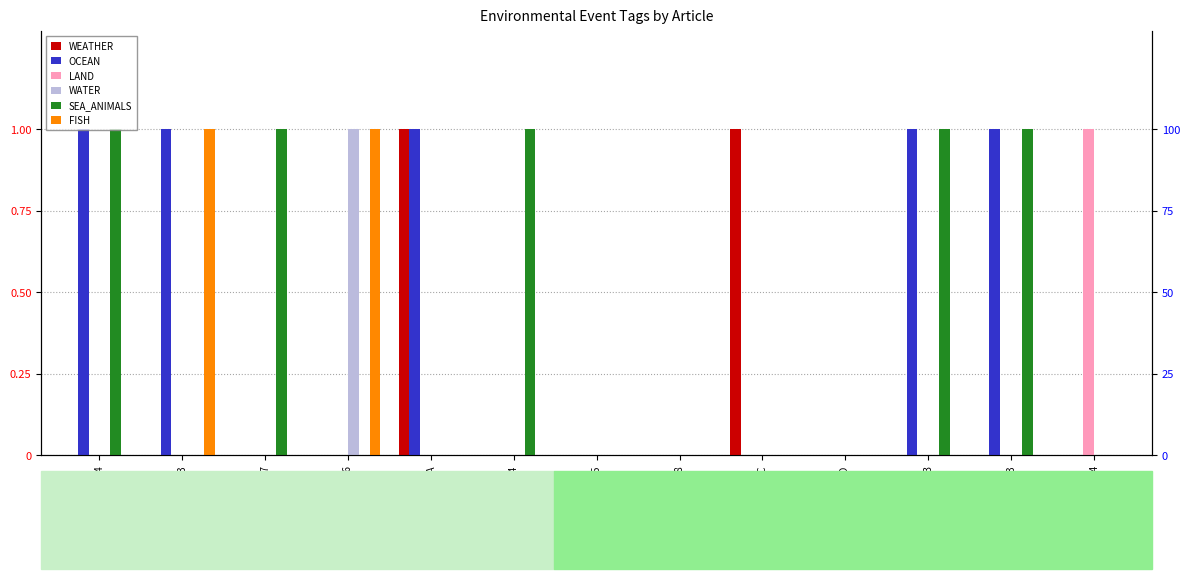

What are all the series names shown in the legend?

WEATHER, OCEAN, LAND, WATER, SEA_ANIMALS, FISH